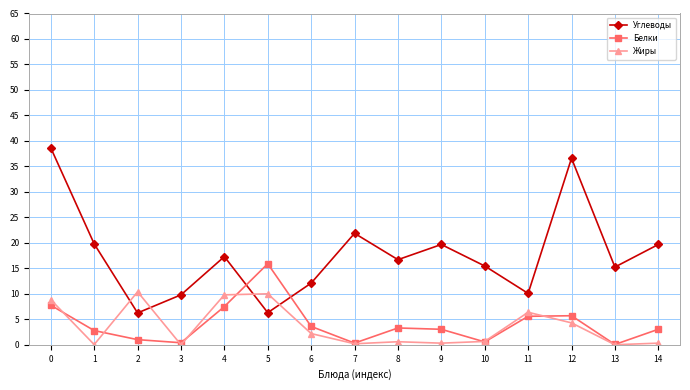

What is the approximate value of Белки at 2?

1.0